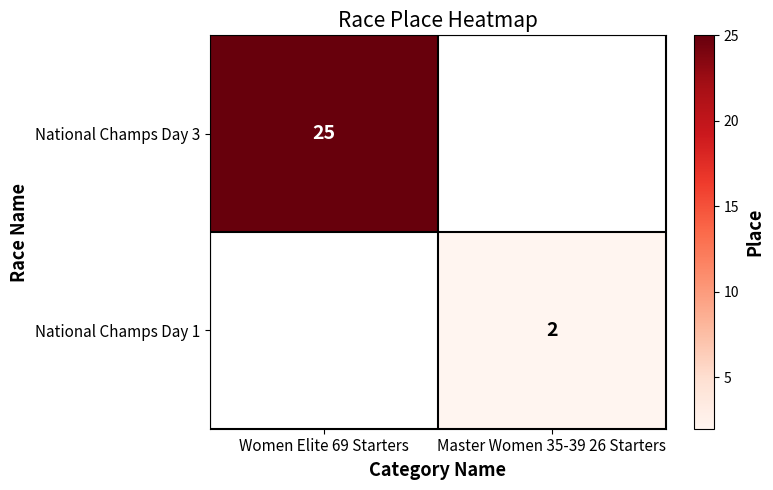

At which category does the chart reach its minimum across all series?

Master Women 35-39 26 Starters